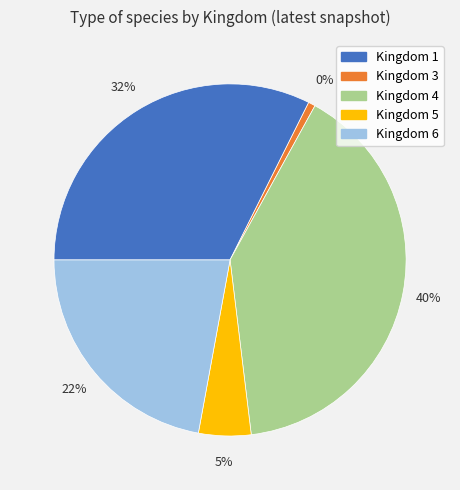

What percentage is the 3 slice, to the nearest percent?

1%